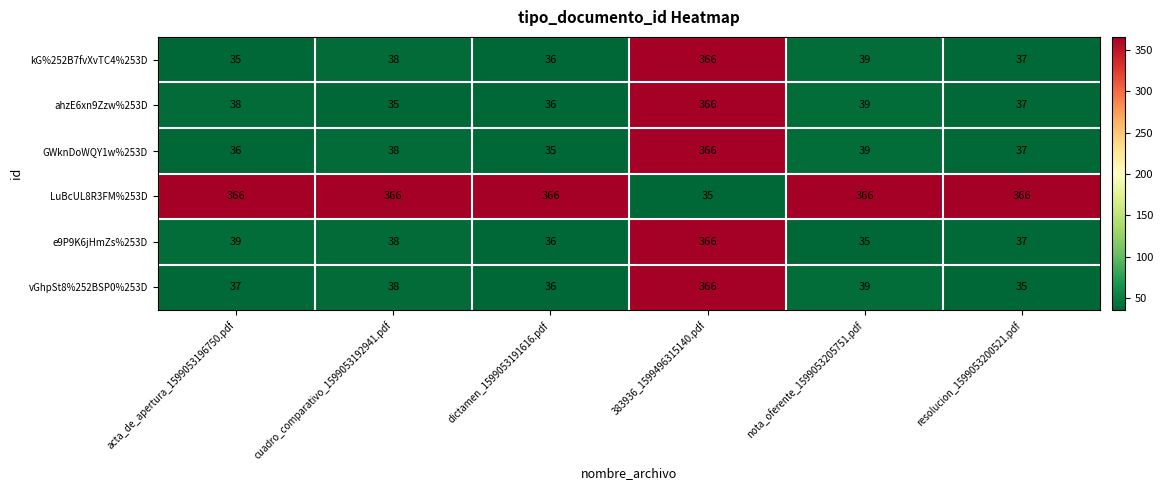

What is the spread (max minus min) of values at nota_oferente_1599053205751.pdf?

331